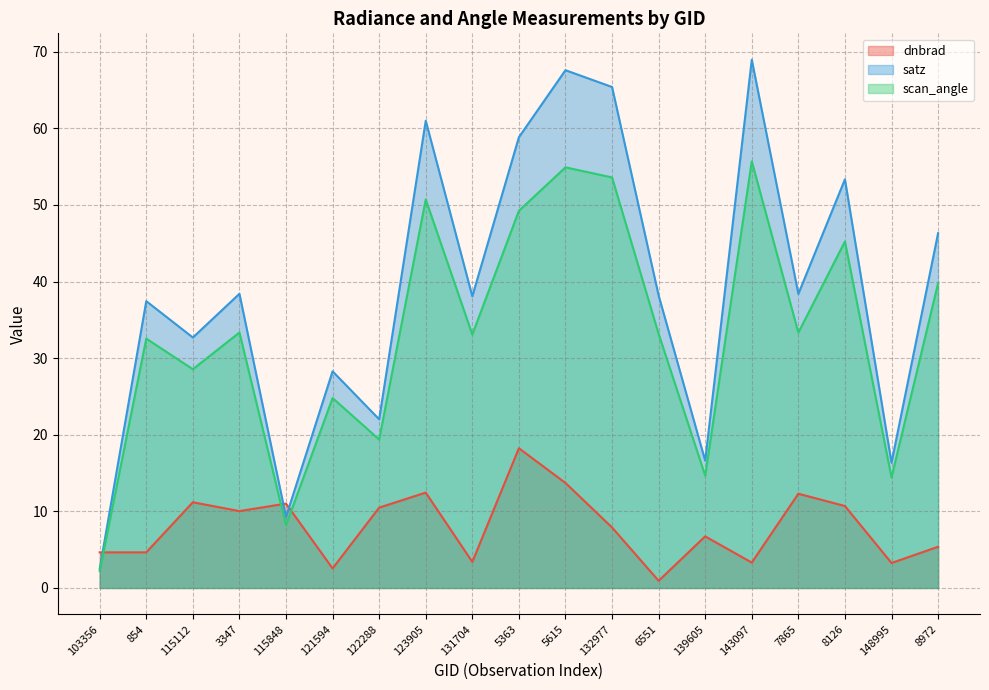

How many values in the dnbrad series exceed 7?

10